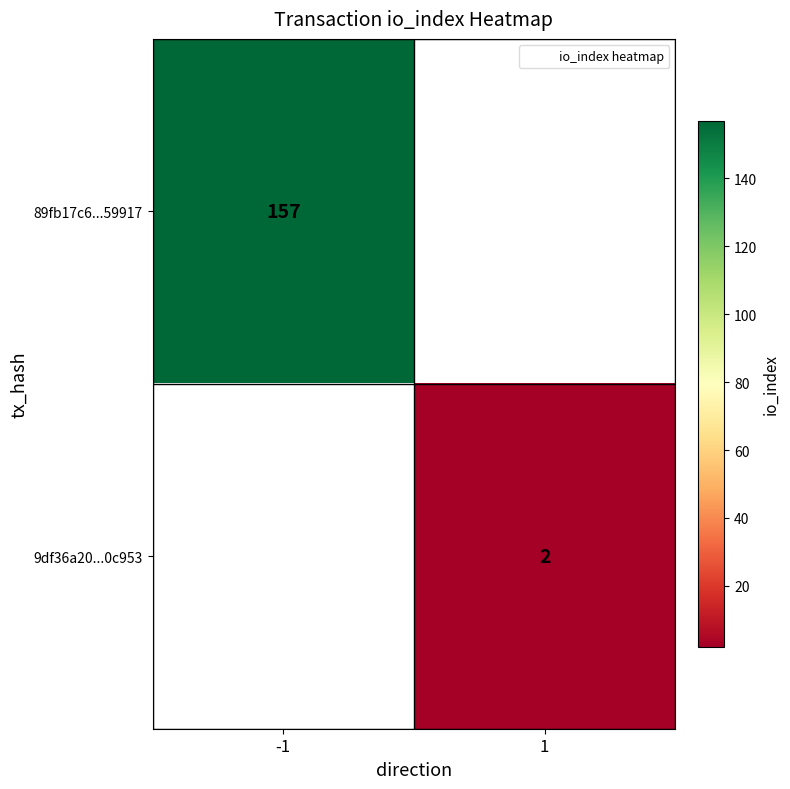

List the labels in order of 9df36a20...0c953 value, largest first.

-1, 1